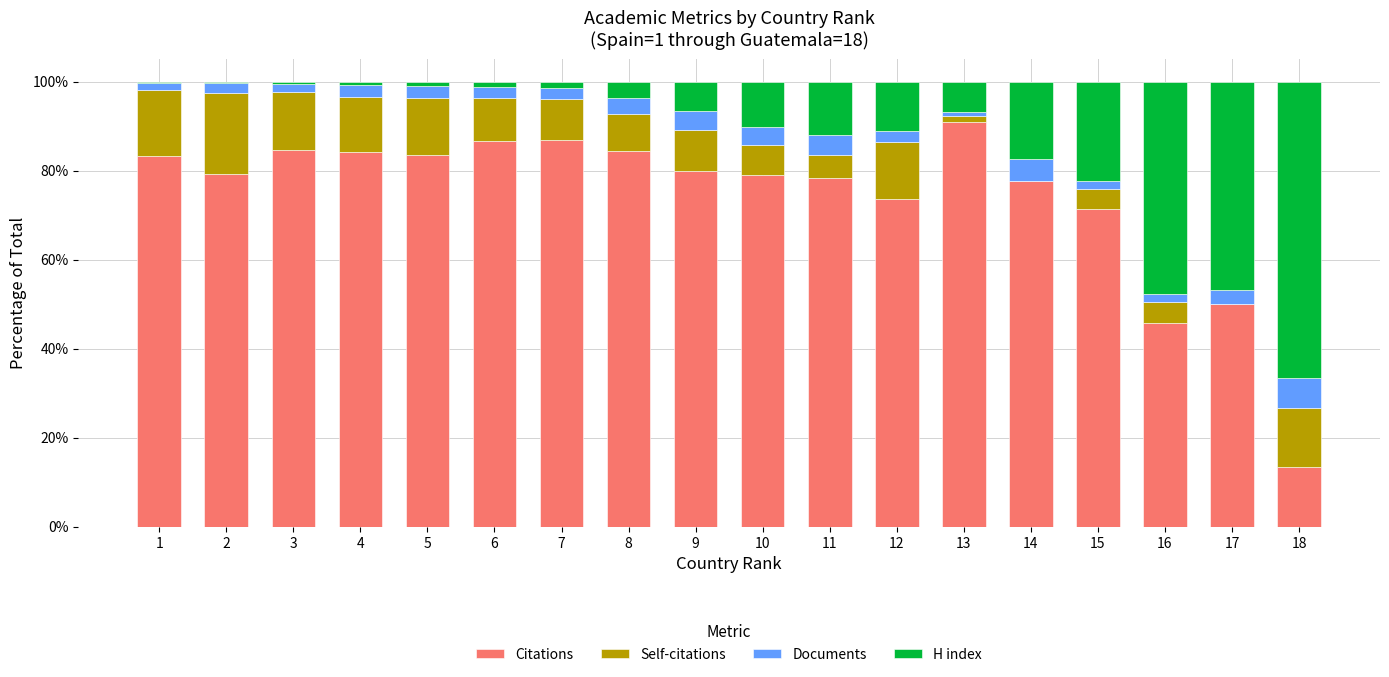

Which category has the highest value in the Citations series?

13